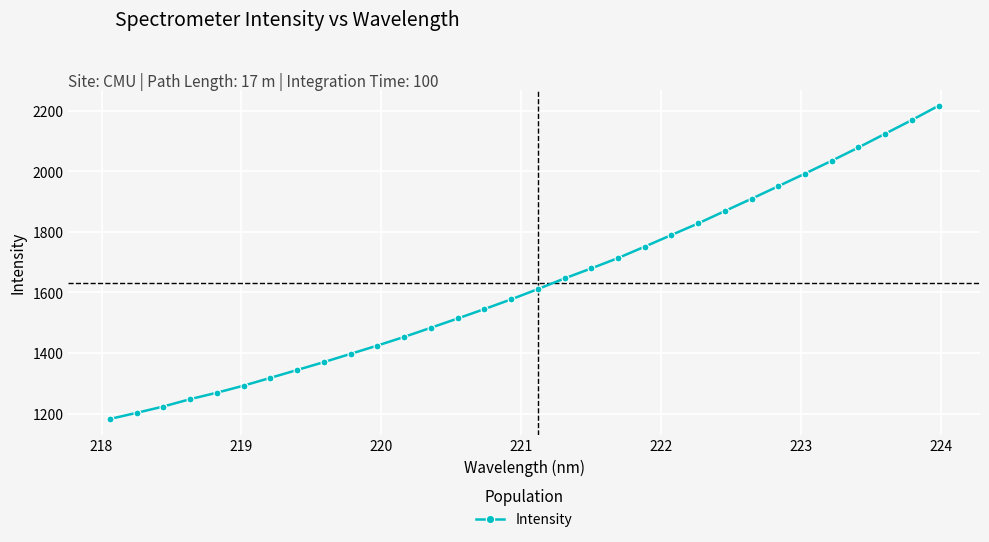

What is the difference between the maximum and second lowest values?

1013.9